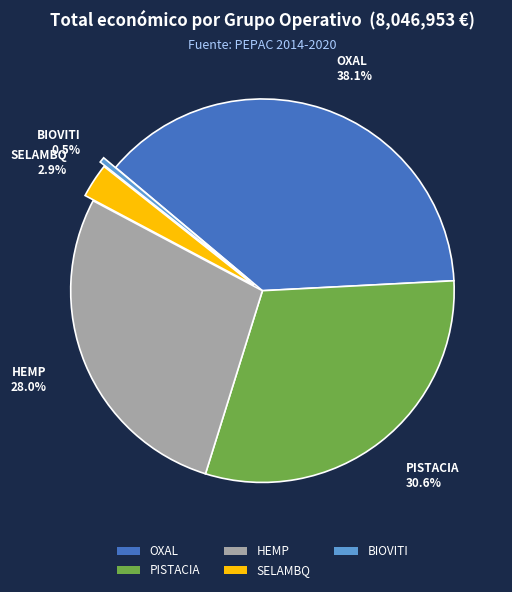

To the nearest percent, what is the average slice percentage?

20%